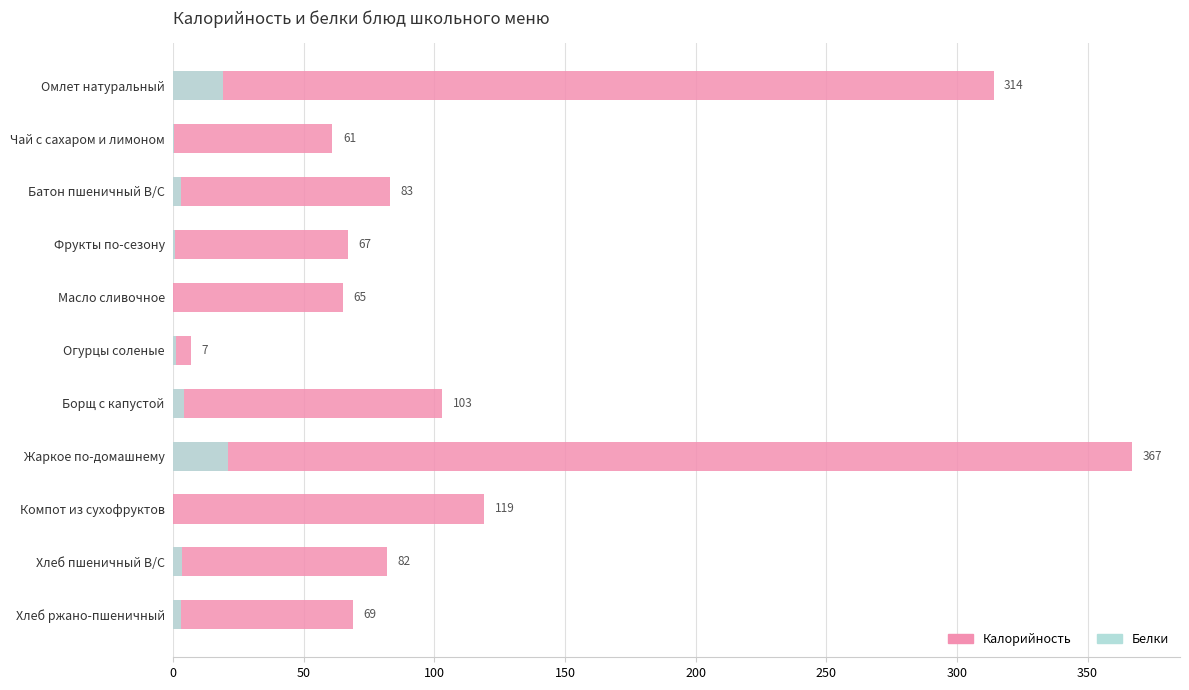

The value of Калорийность at Жаркое по-домашнему is 111.2. True or false?

False